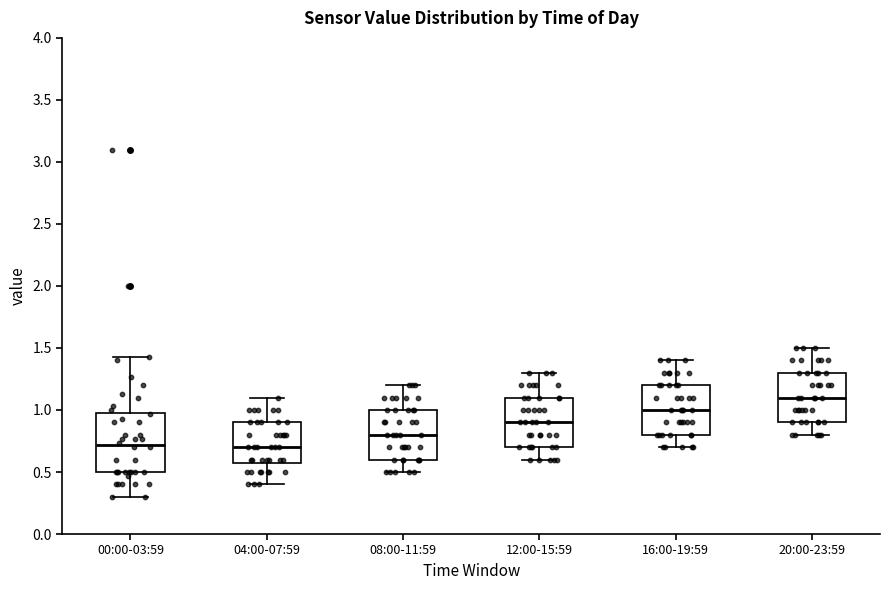

Reading left to right, transcribe this box plot: for each box, give where its median line is, the range the box spans, and where its two whiskers end, as read against the y-axis. The values are not printed on the chart, so give them approximately, as read against the axis.

00:00-03:59: median 0.70, box 0.50 to 1.00, whiskers 0.30 to 1.45
04:00-07:59: median 0.70, box 0.60 to 0.90, whiskers 0.40 to 1.10
08:00-11:59: median 0.80, box 0.60 to 1.00, whiskers 0.50 to 1.20
12:00-15:59: median 0.90, box 0.70 to 1.10, whiskers 0.60 to 1.30
16:00-19:59: median 1.00, box 0.80 to 1.20, whiskers 0.70 to 1.40
20:00-23:59: median 1.10, box 0.90 to 1.30, whiskers 0.80 to 1.50